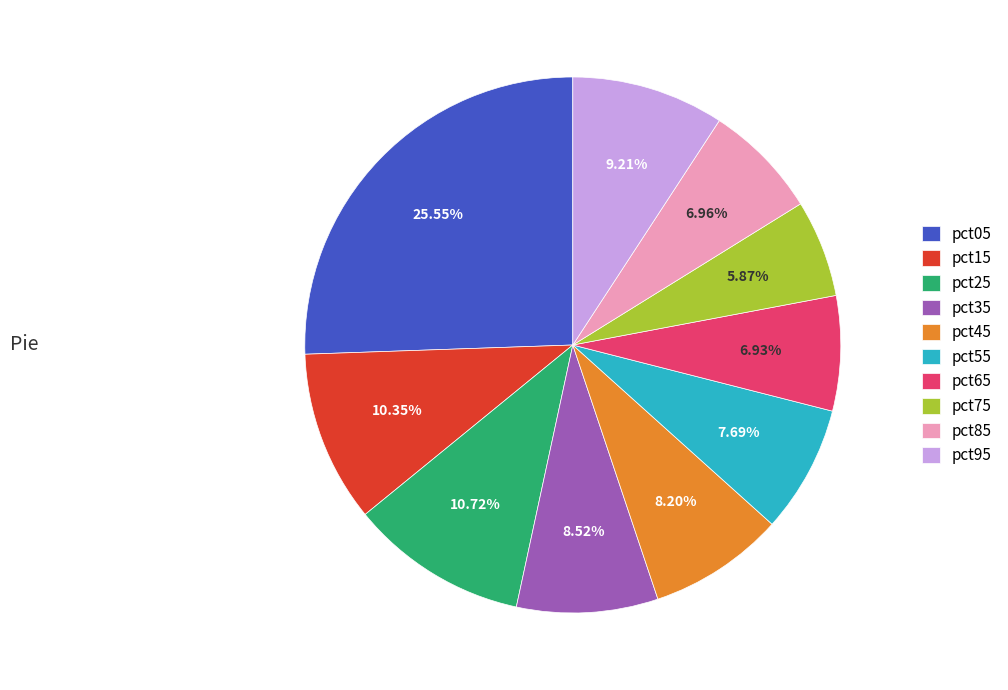

Count the number of slices in the pie.

10